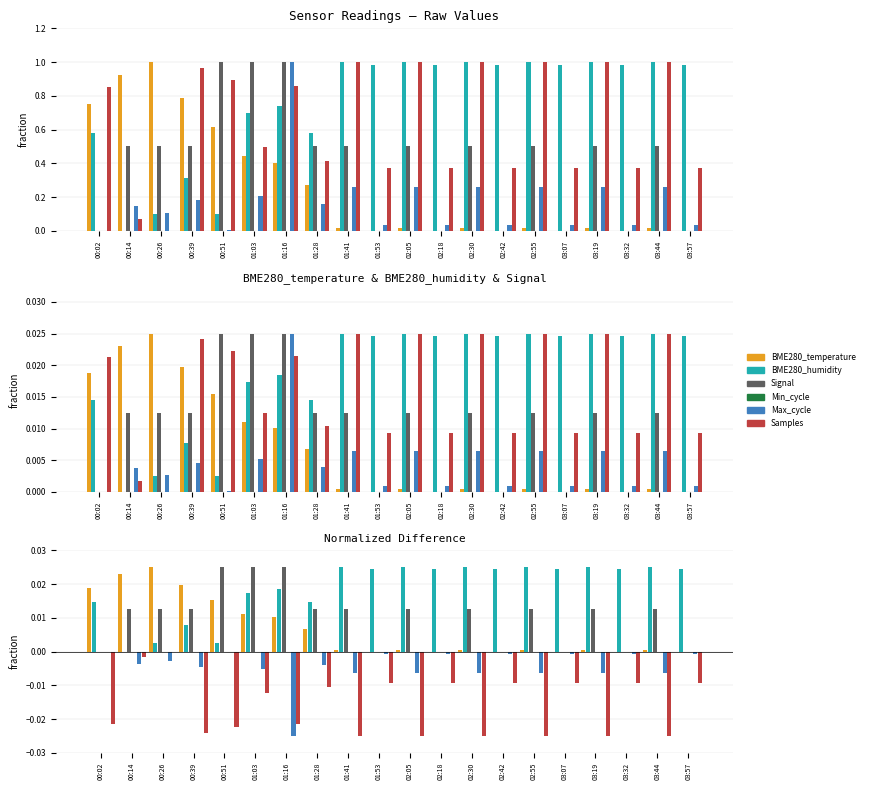

Are the bars grouped side by side (vs. stacked)?

Yes